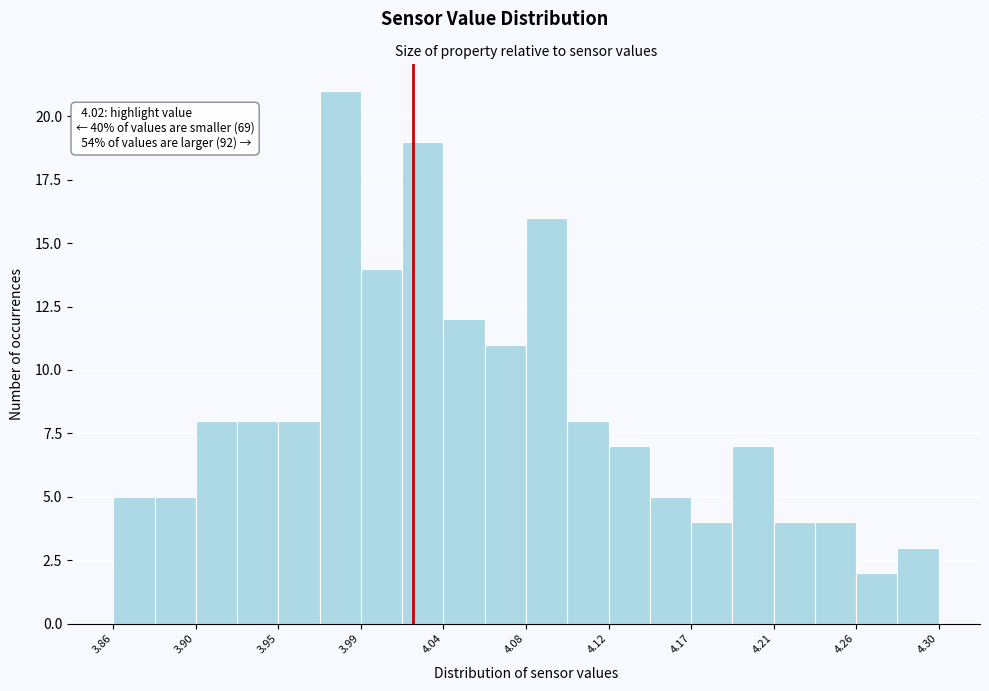

Which range on the x-axis has the tallest bar?

3.970 to 3.992